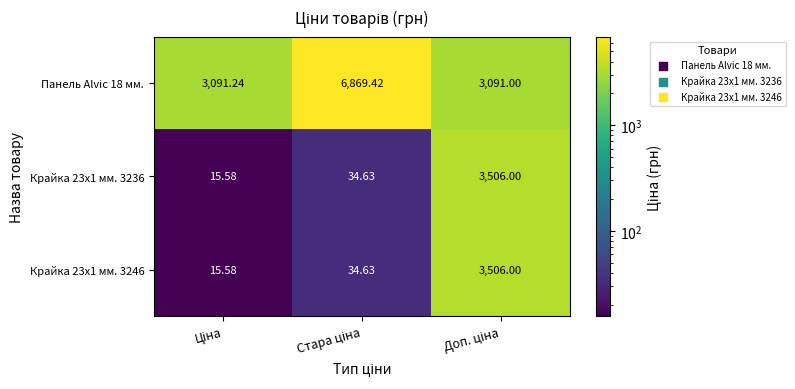

What is the greatest value displayed?

6869.4